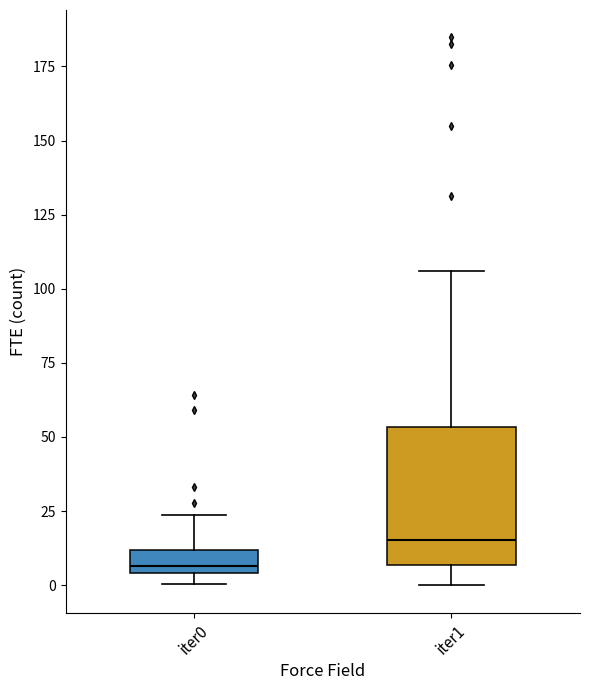

Which box is the tallest, from its lower edge to its upper edge?

iter1